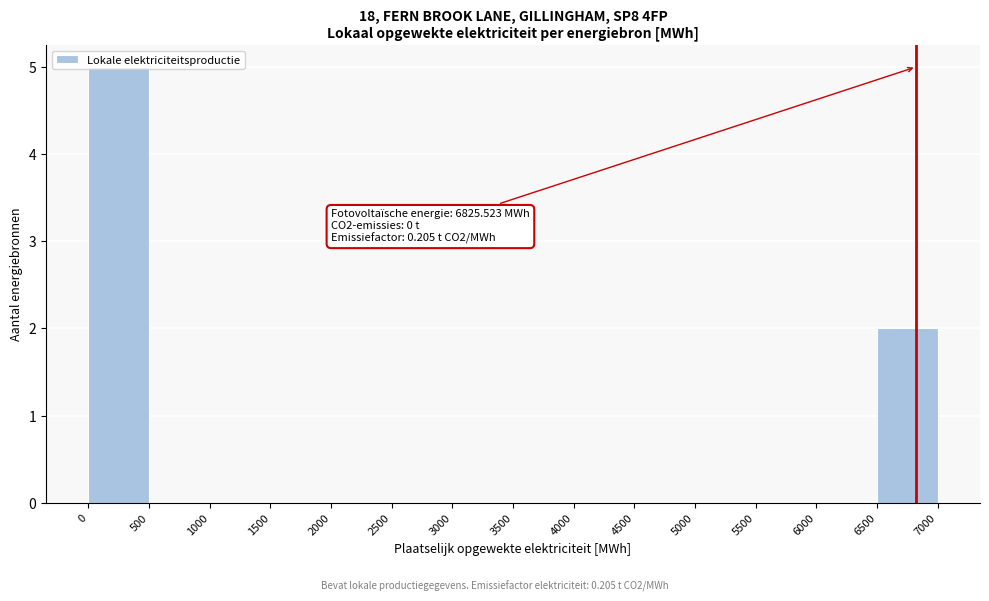

Over which range of the x-axis is the bar tallest?

0 to 500